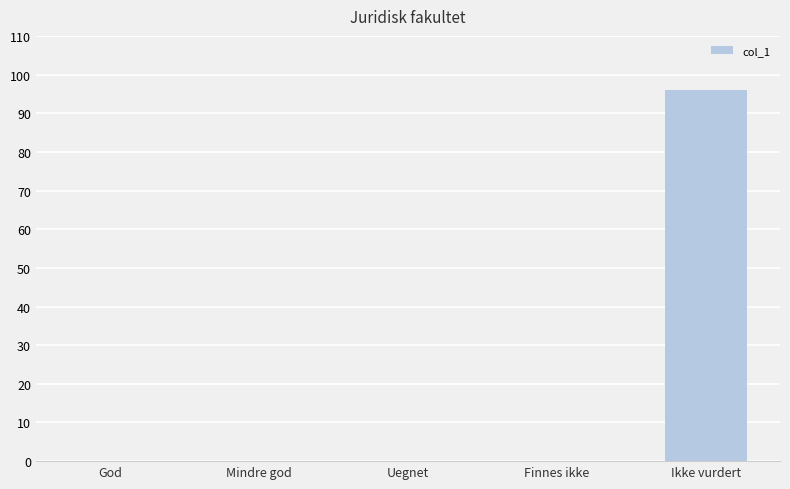

What is the change in value from Finnes ikke to Ikke vurdert?

+96